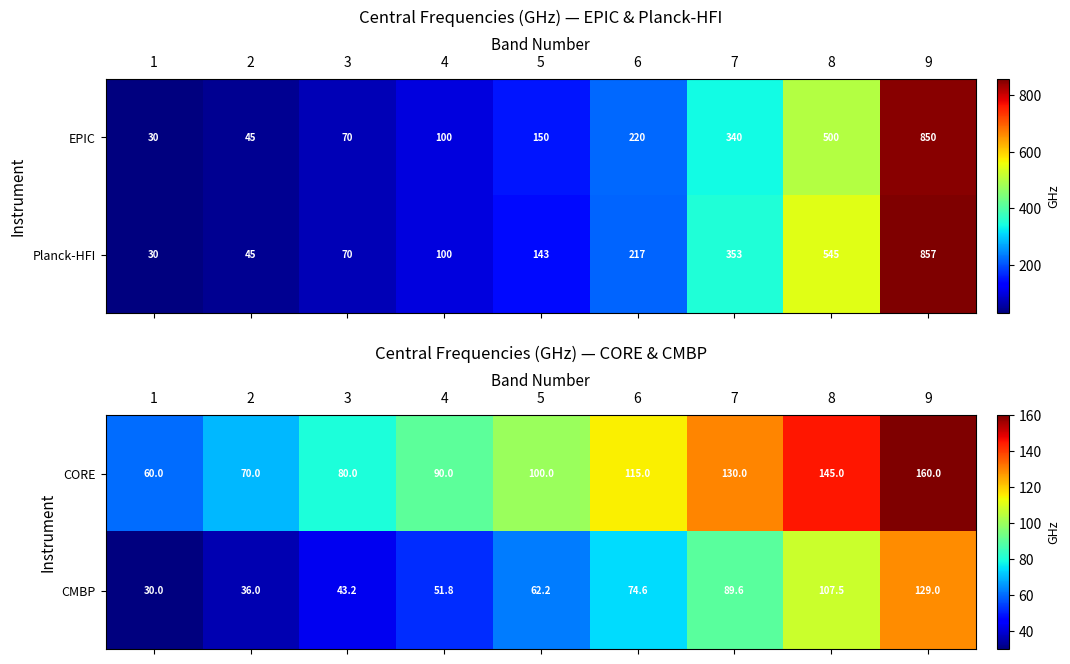

What is the difference between the maximum and minimum values in the CMBP series?

99.0